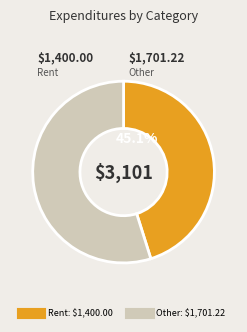

Is there any slice that represents more than half of the pie?

Yes